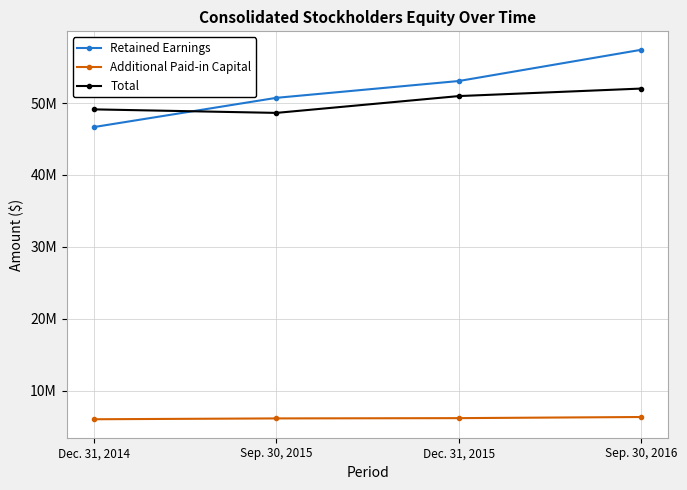

At which label is Additional Paid-in Capital closest to 6169160?

Dec. 31, 2015